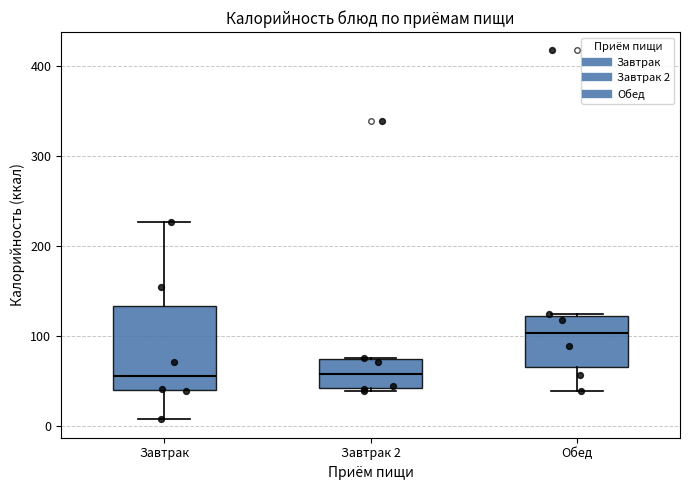

Where does the median line of the box for Завтрак 2 sit on the y-axis? The values are not printed on the chart, so give them approximately, as read against the axis.

60